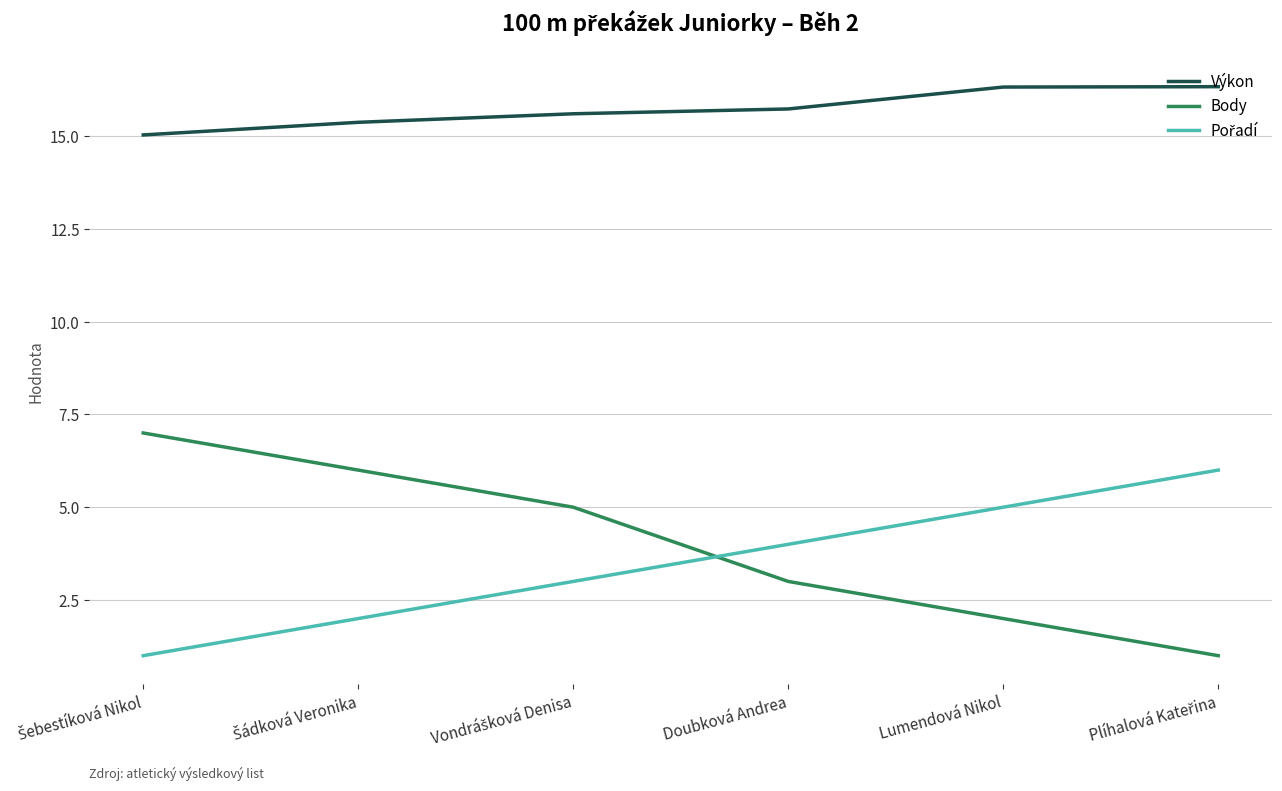

What position from the right is Lumendová Nikol?

2